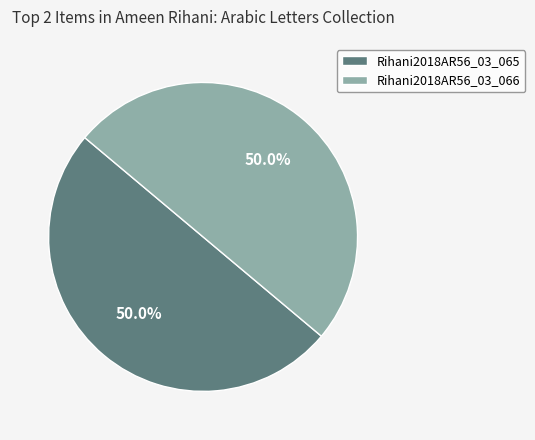

What is the ratio of the value at Rihani2018AR56_03_065 to the value at Rihani2018AR56_03_066?

1.0